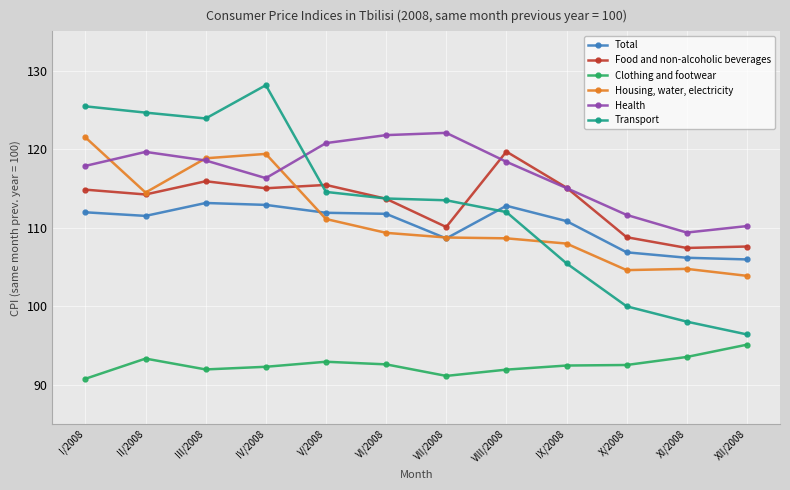

Rank the series by their maximum value, from highest to lowest.

Transport, Health, Housing, water, electricity, Food and non-alcoholic beverages, Total, Clothing and footwear